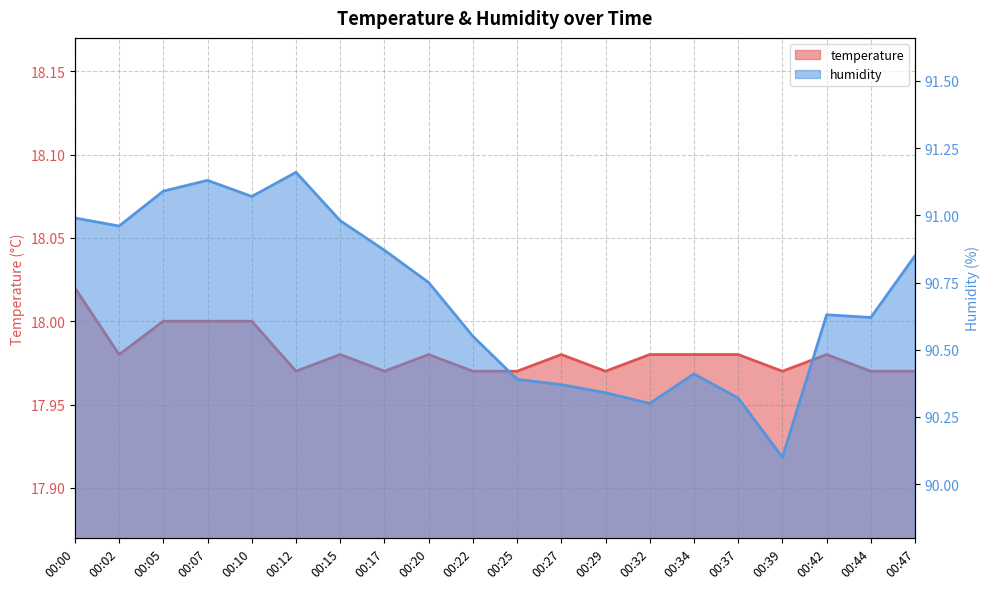

Where is the first local maximum for temperature?

00:15